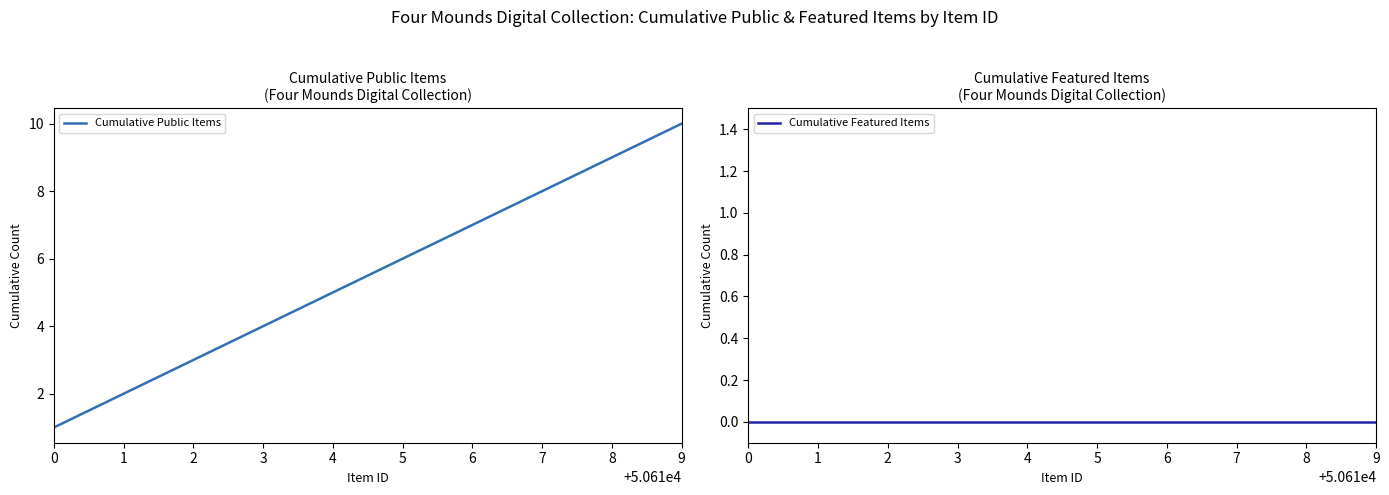

Where does the Cumulative Public Items series first go above 6?

6